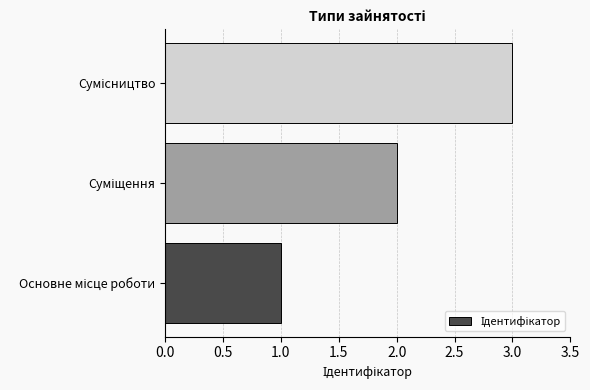

What is the maximum value shown in the chart?

3